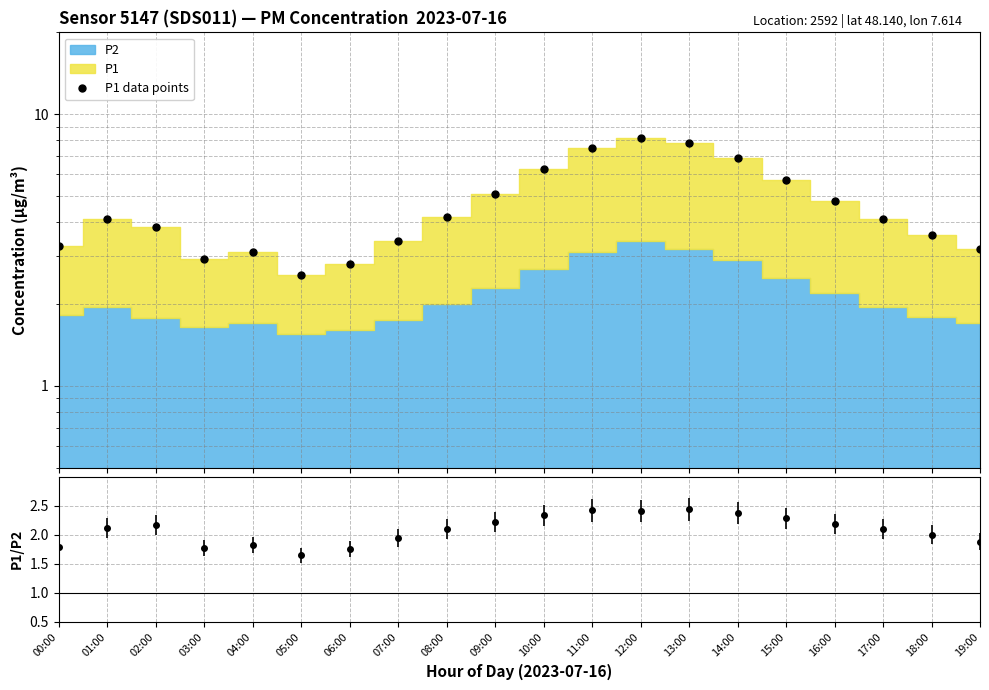

What is the maximum value shown in the chart?

8.2